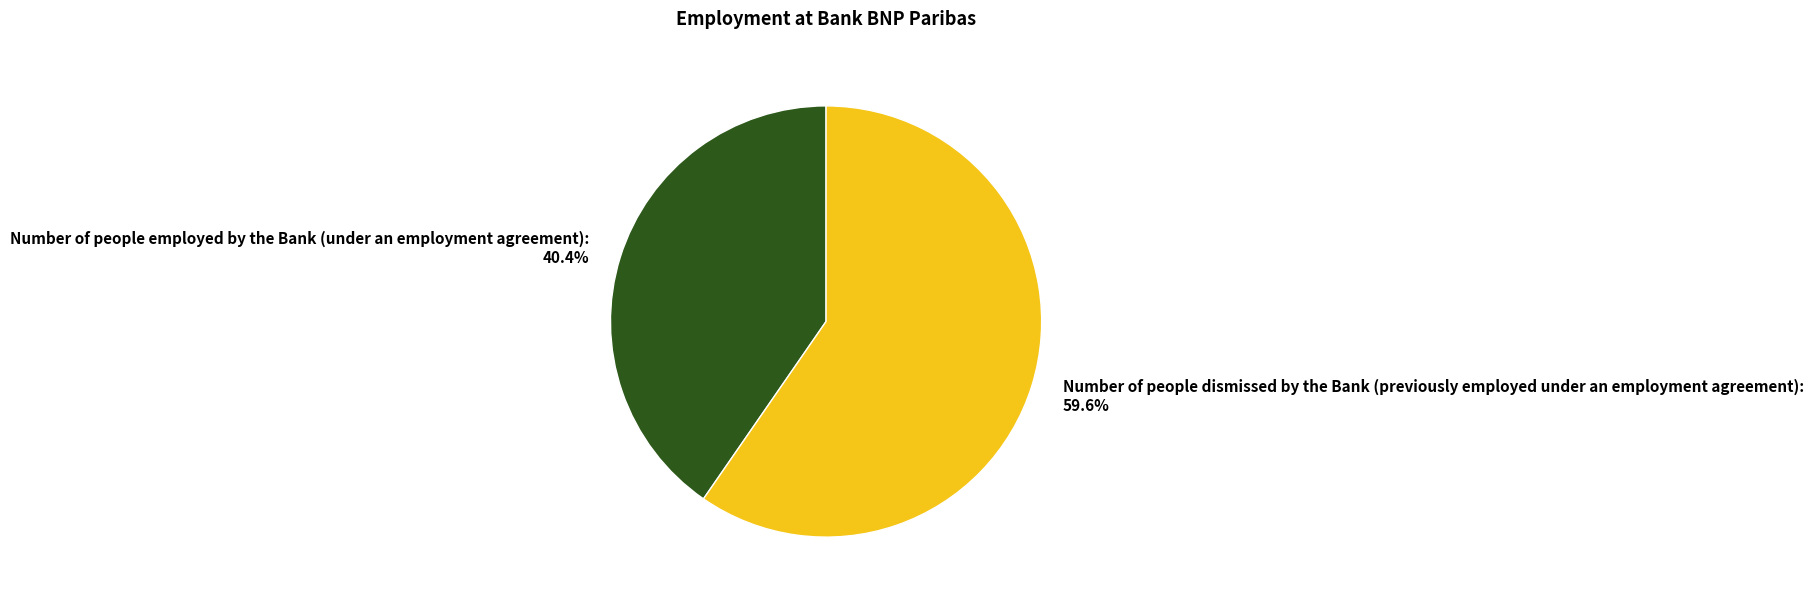

Combined, what portion of the pie is Number of people employed by the Bank (under an employment agreement) and Number of people dismissed by the Bank (previously employed under an employment agreement)?

100.0%